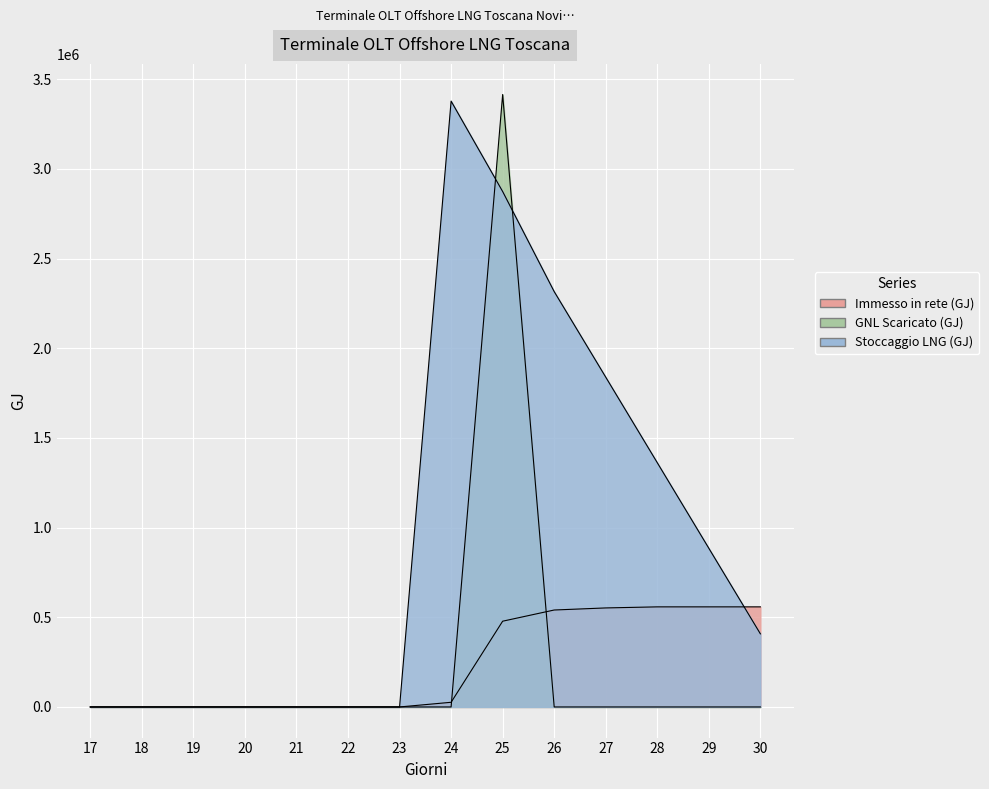

Which label corresponds to the largest value in the chart?

25